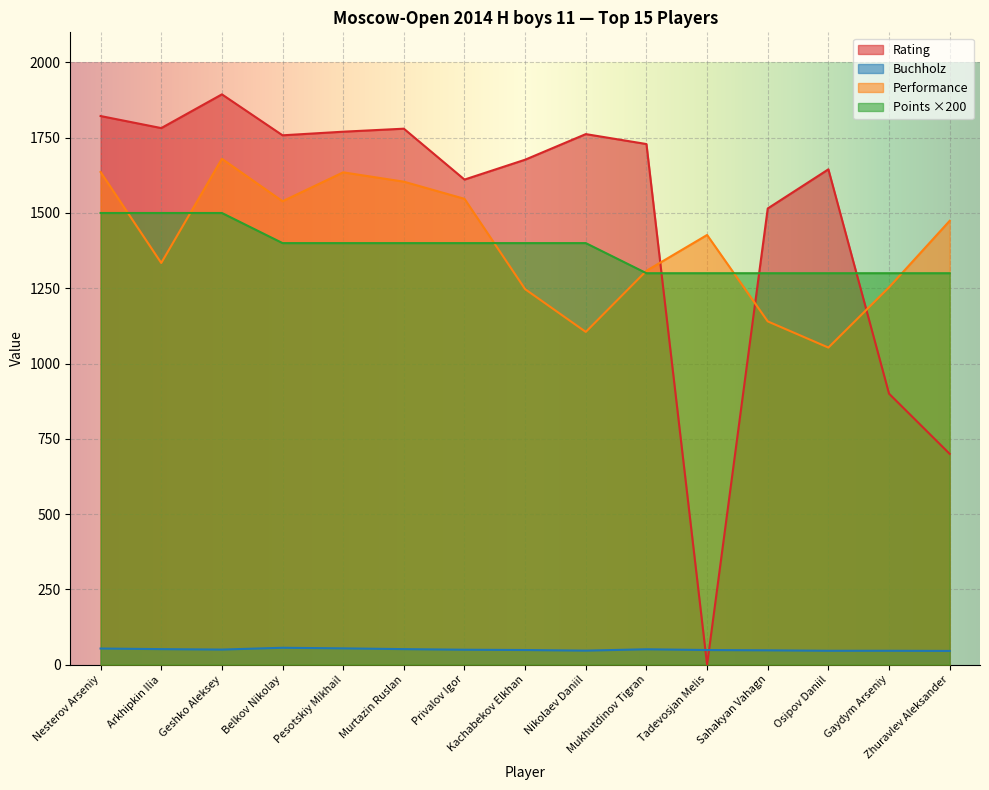

What is the label of the 2nd point from the left?

Arkhipkin Ilia